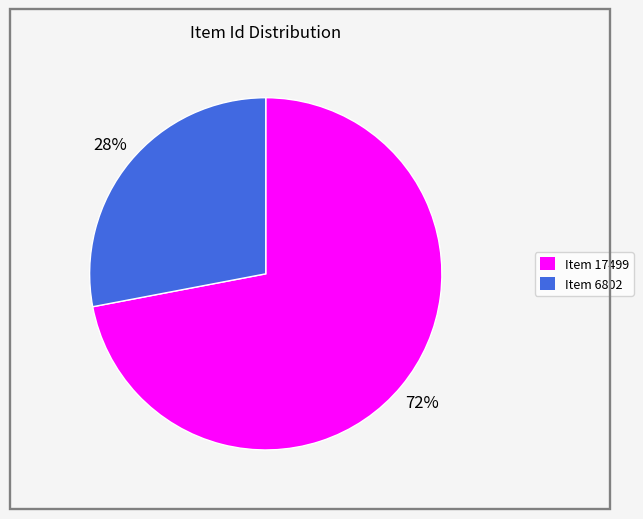

Is the sum of Item 6802 and Item 17499 greater than half?

Yes